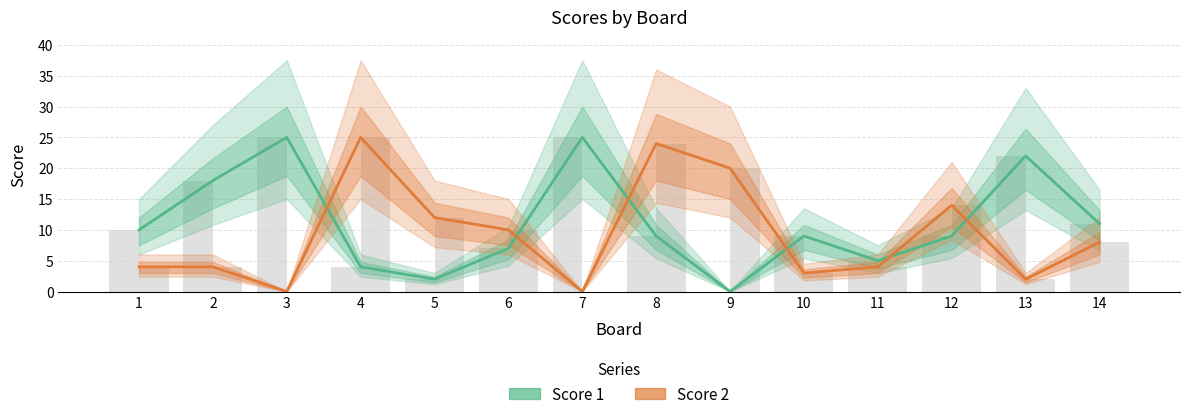

At how many categories does at least one series exceed 14?

7